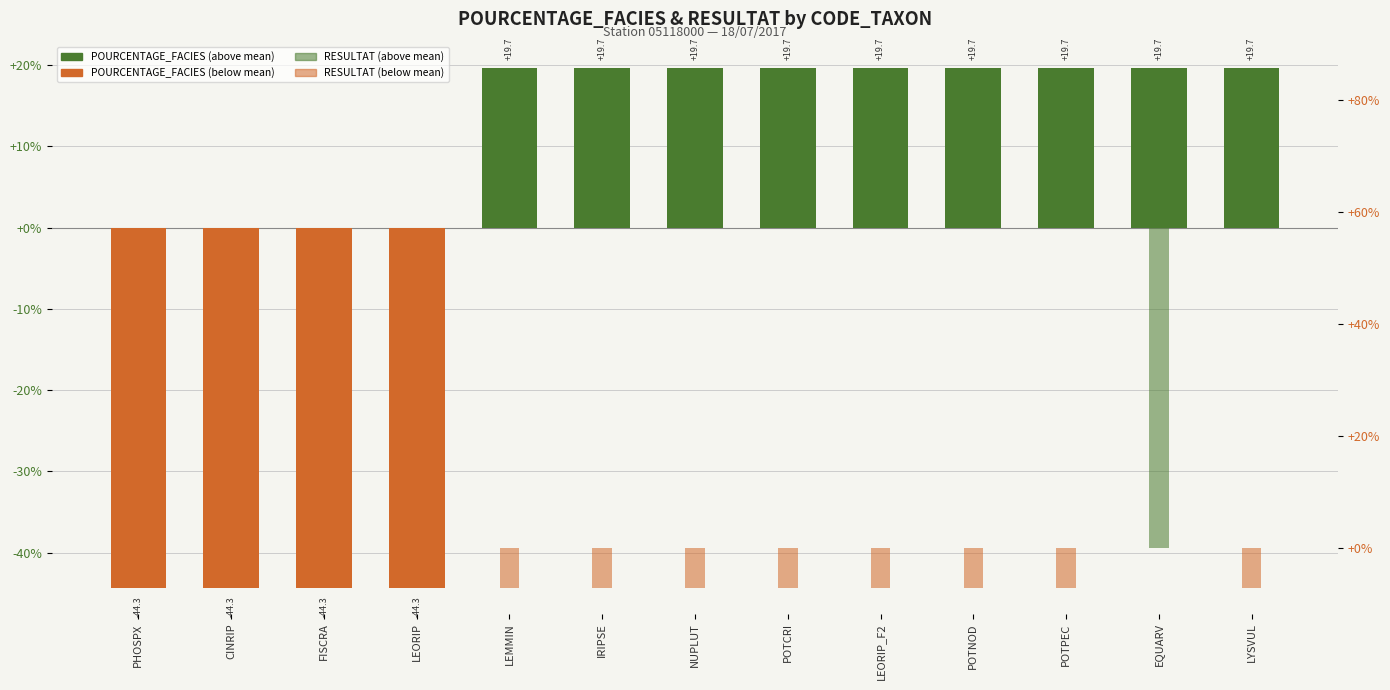

Reading left to right, what are all the values shown in this chart?

POURCENTAGE_FACIES (écart): -44.3	-44.3	-44.3	-44.3	19.7	19.7	19.7	19.7	19.7	19.7	19.7	19.7	19.7
RESULTAT (écart %): -7.1	-7.1	-7.1	-7.1	-7.1	-7.1	-7.1	-7.1	-7.1	-7.1	-7.1	85.7	-7.1